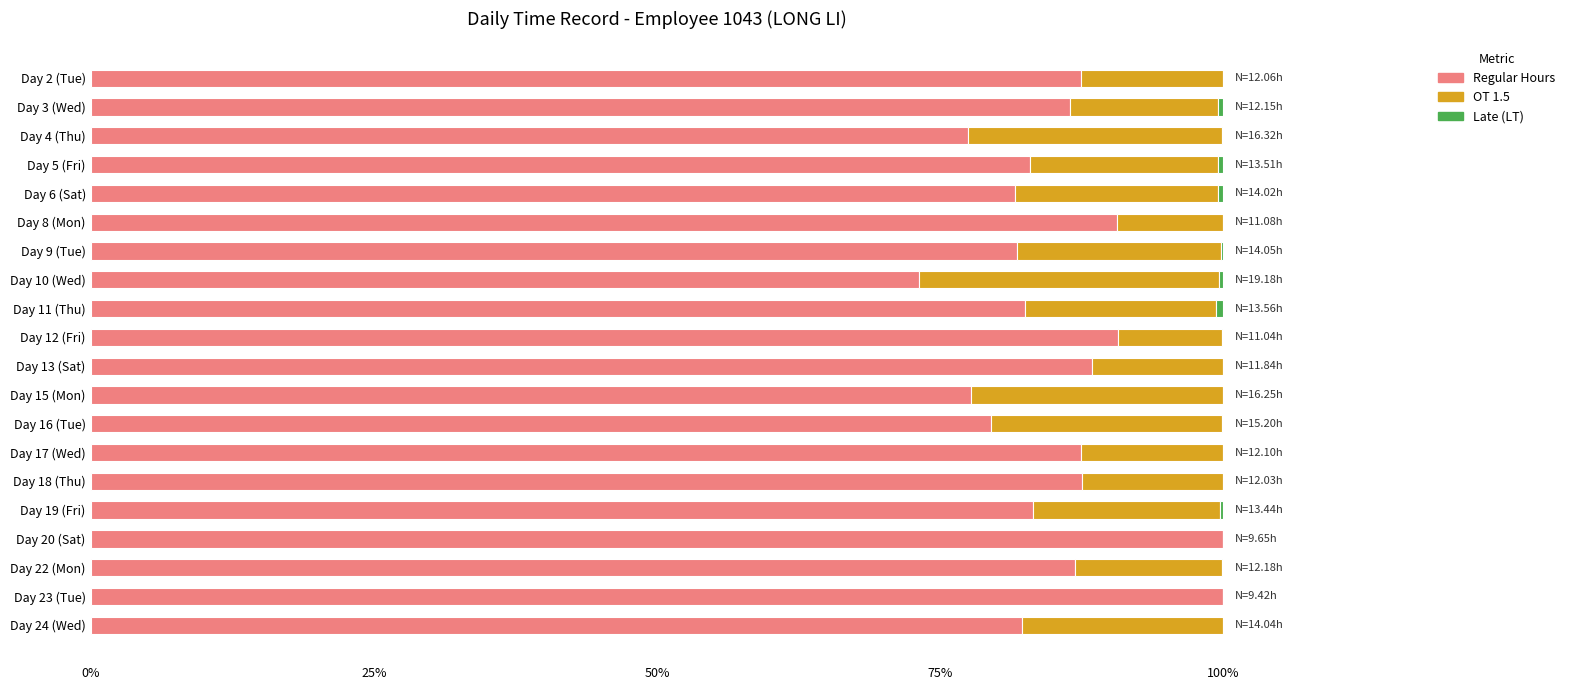

What is the total value across all series at Day 17 (Wed)?

100.0